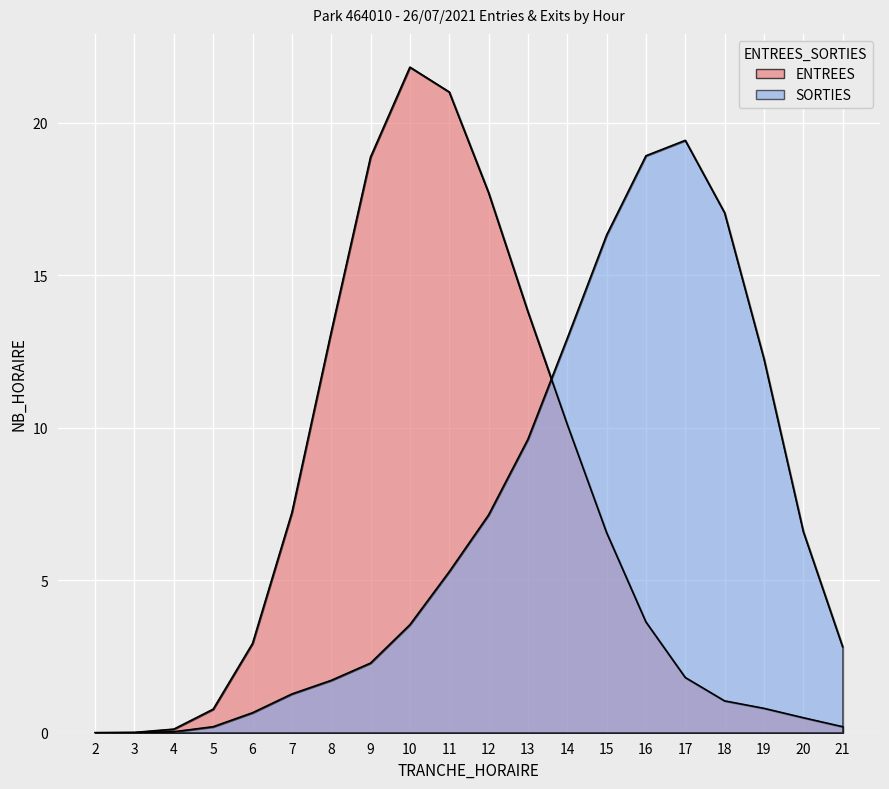

What is the difference between the maximum and minimum values?

21.8